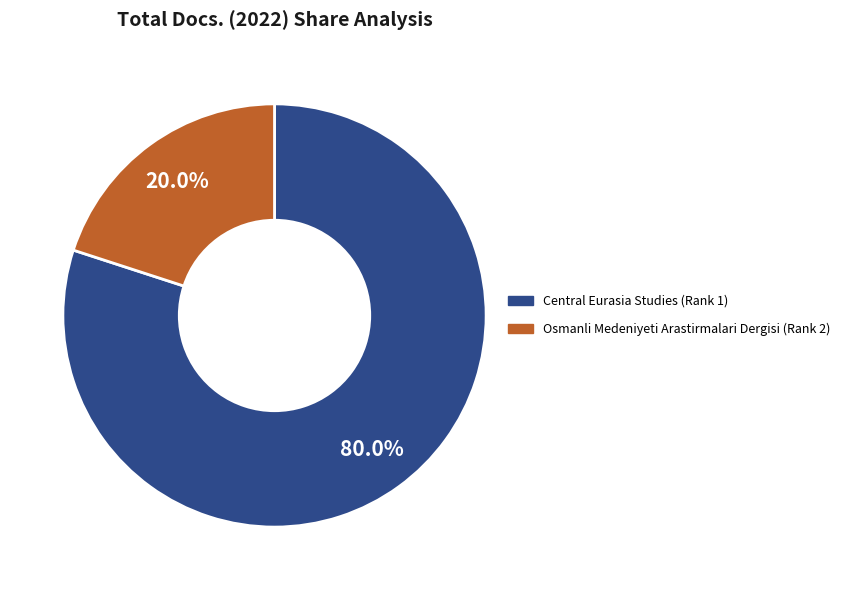

Which category has the smallest portion of the pie?

Osmanli Medeniyeti Arastirmalari Dergisi (Rank 2)